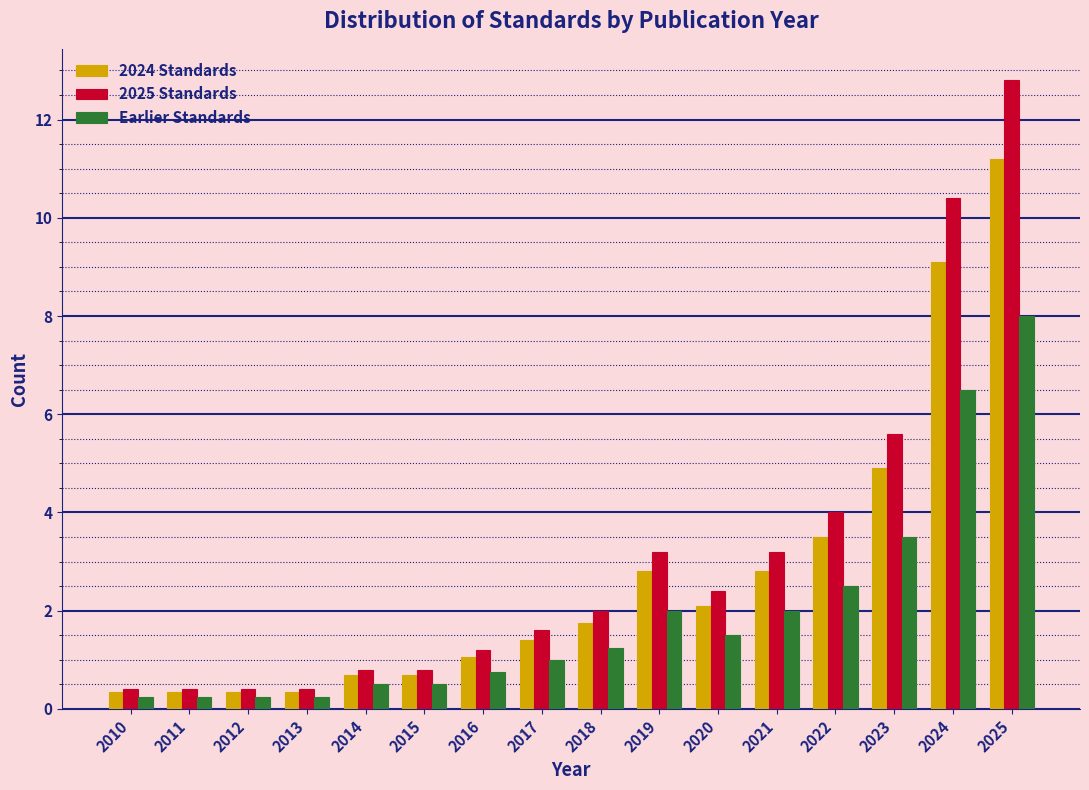

What is the sum of all 2024 Standards values?

43.4